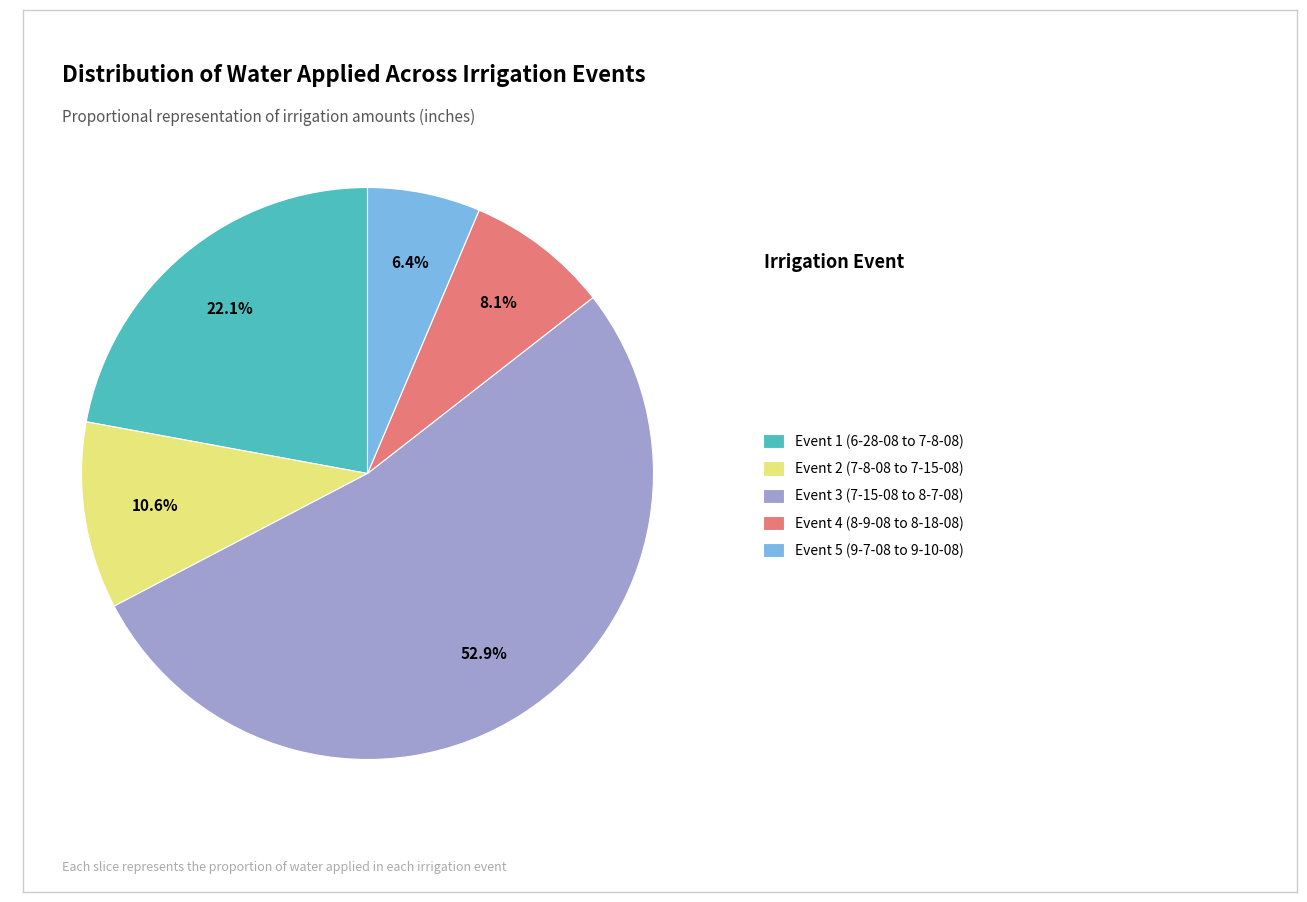

True or false: Event 4 (8-9-08 to 8-18-08) accounts for 20% of the total.

False